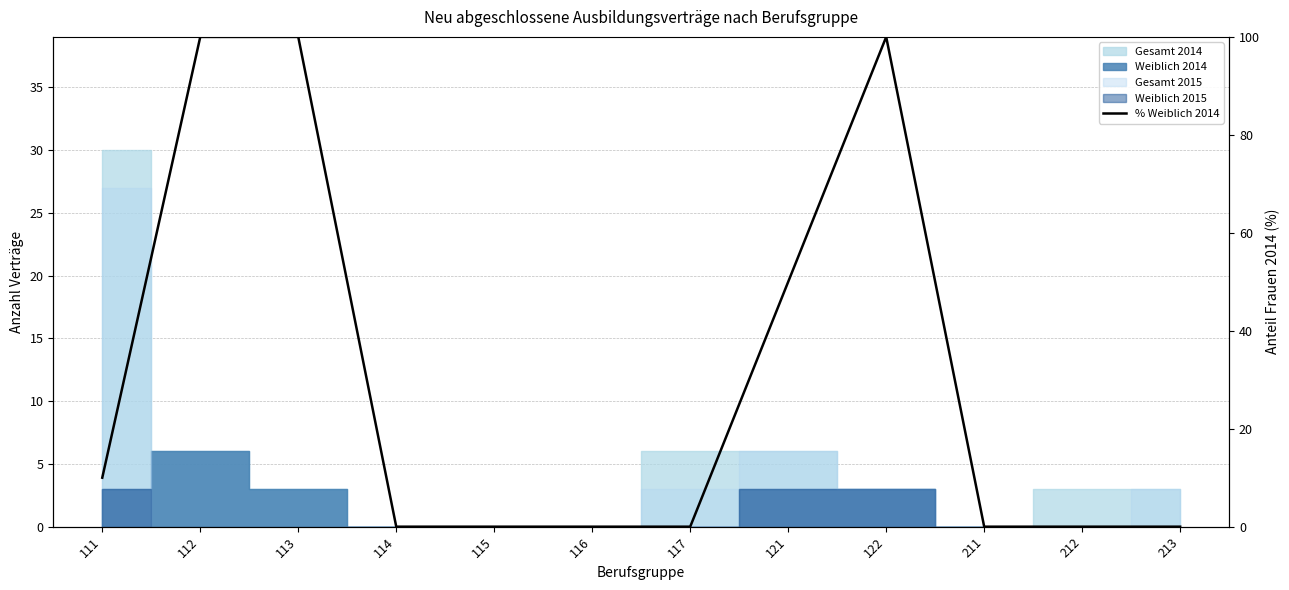

Is it true that the value at 121 is 81?

False